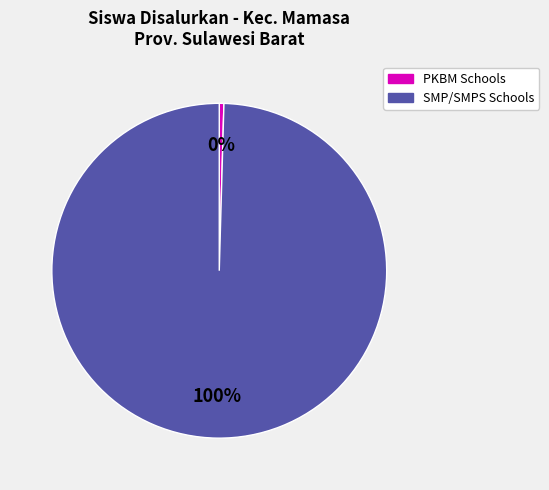

To the nearest percent, what is the average slice percentage?

50%